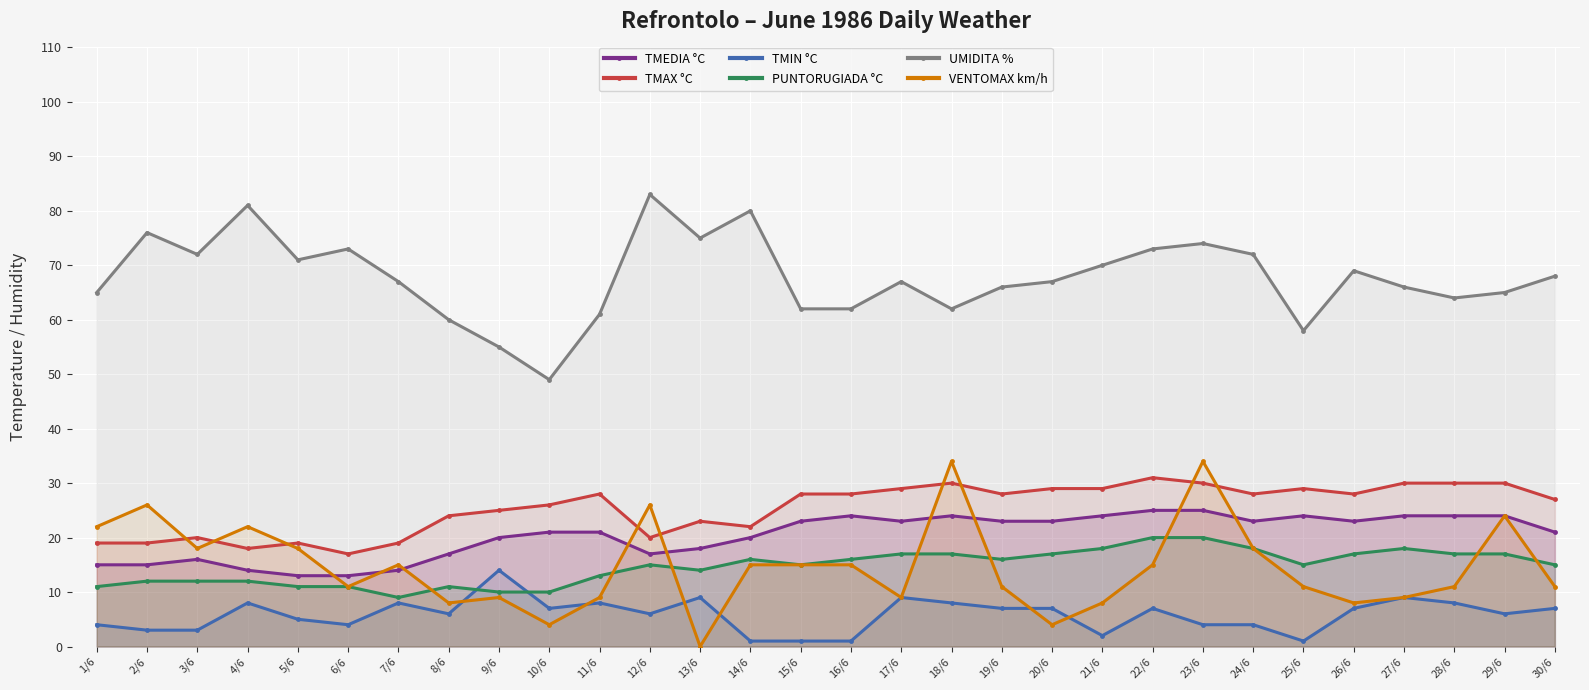

Reading left to right, what are all the values shown in this chart?

TMEDIA °C: 15	15	16	14	13	13	14	17	20	21	21	17	18	20	23	24	23	24	23	23	24	25	25	23	24	23	24	24	24	21
TMAX °C: 19	19	20	18	19	17	19	24	25	26	28	20	23	22	28	28	29	30	28	29	29	31	30	28	29	28	30	30	30	27
TMIN °C: 4	3	3	8	5	4	8	6	14	7	8	6	9	1	1	1	9	8	7	7	2	7	4	4	1	7	9	8	6	7
PUNTORUGIADA °C: 11	12	12	12	11	11	9	11	10	10	13	15	14	16	15	16	17	17	16	17	18	20	20	18	15	17	18	17	17	15
UMIDITA %: 65	76	72	81	71	73	67	60	55	49	61	83	75	80	62	62	67	62	66	67	70	73	74	72	58	69	66	64	65	68
VENTOMAX km/h: 22	26	18	22	18	11	15	8	9	4	9	26	0	15	15	15	9	34	11	4	8	15	34	18	11	8	9	11	24	11